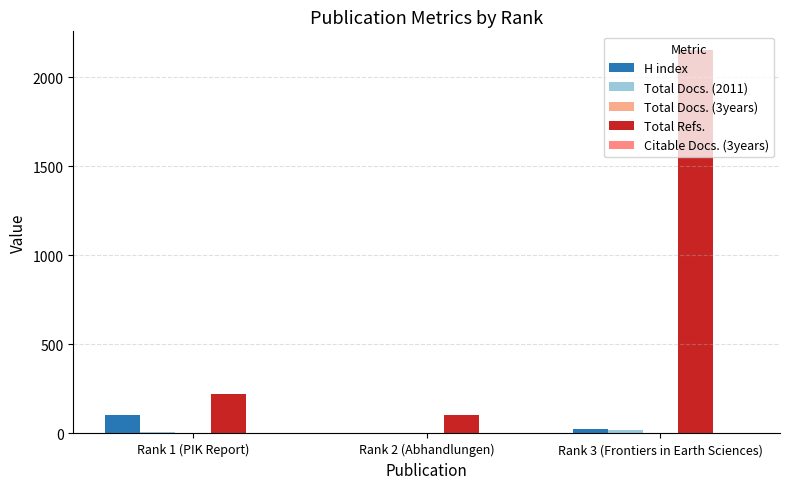

What is the sum of the Citable Docs. (3years) values at Rank 3 (Frontiers in Earth Sciences) and Rank 2 (Abhandlungen)?

1